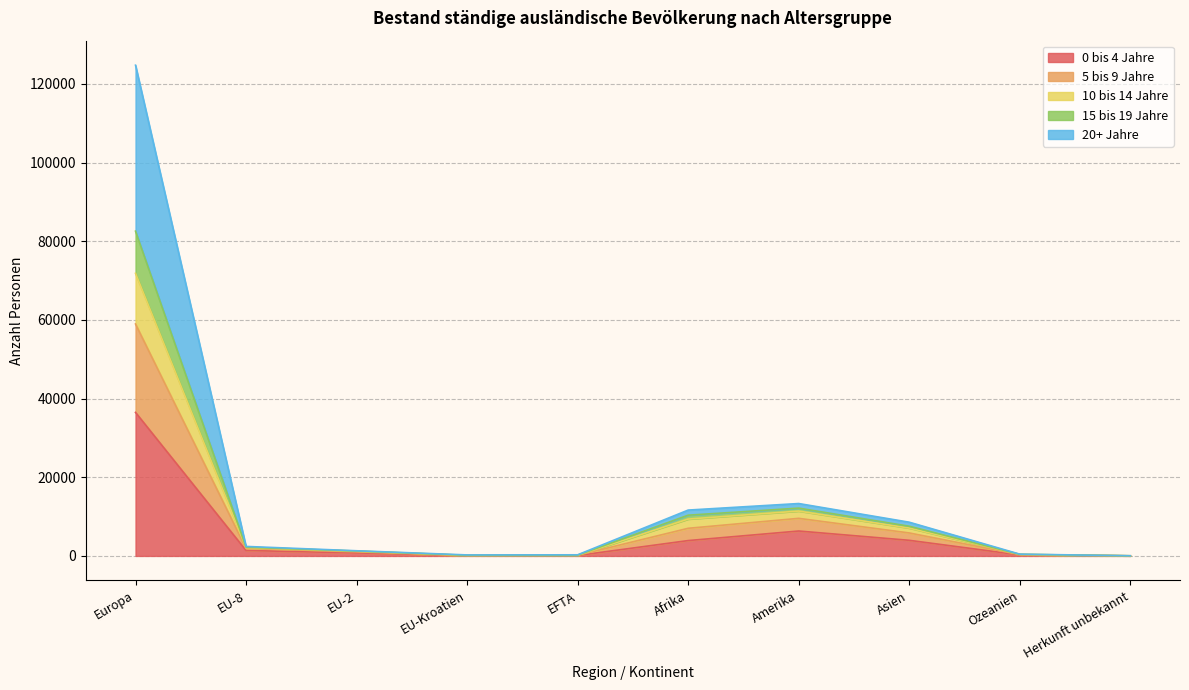

At which category is the sum across all series the highest?

Europa